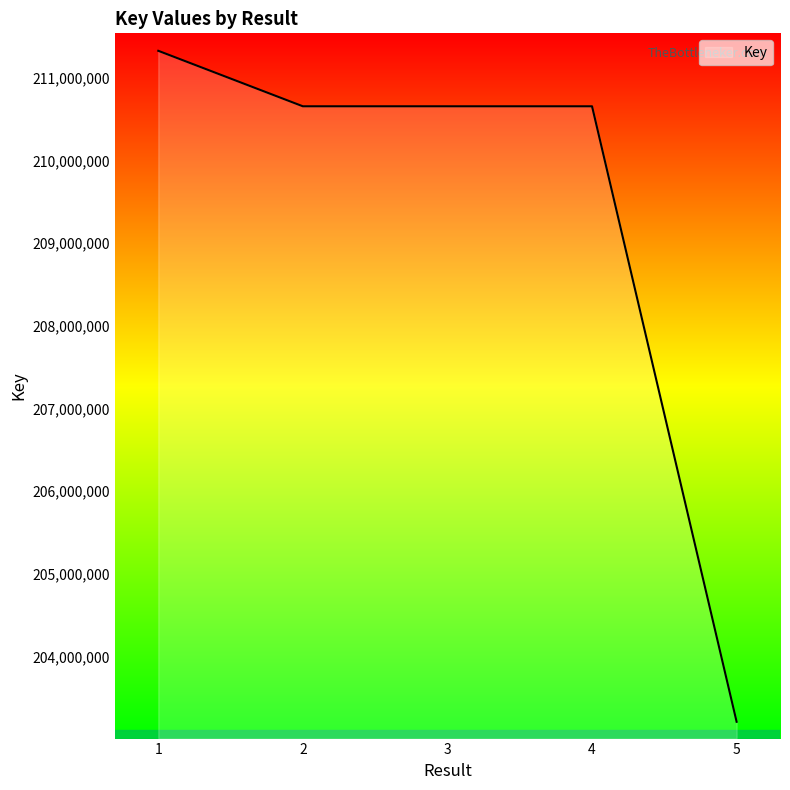

Does the chart display data point markers on the line(s)?

No